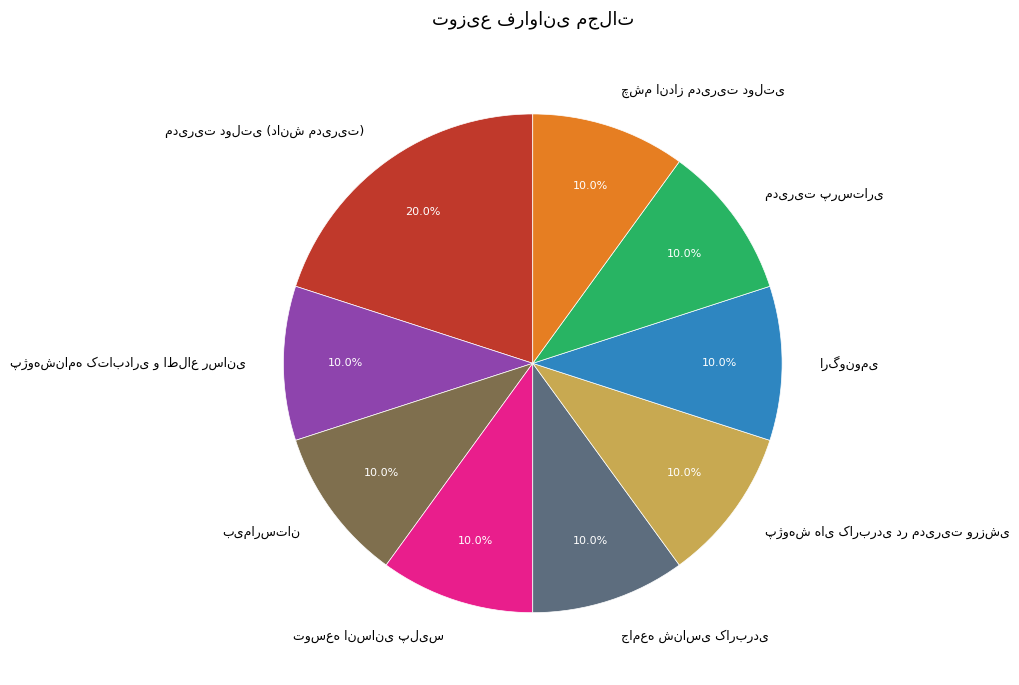

Does any single category account for the majority?

No